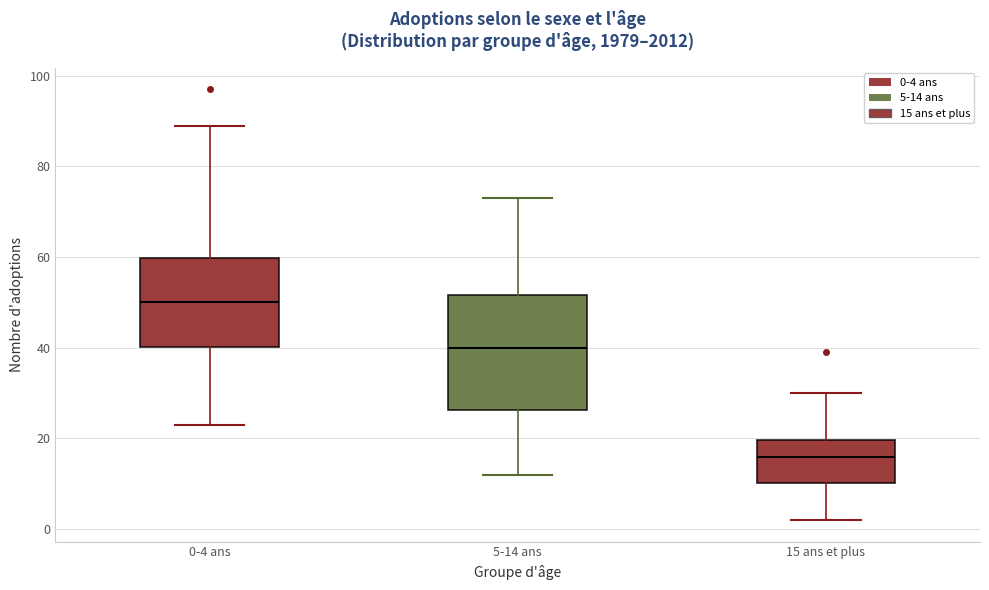

Which box is the tallest, from its lower edge to its upper edge?

5-14 ans